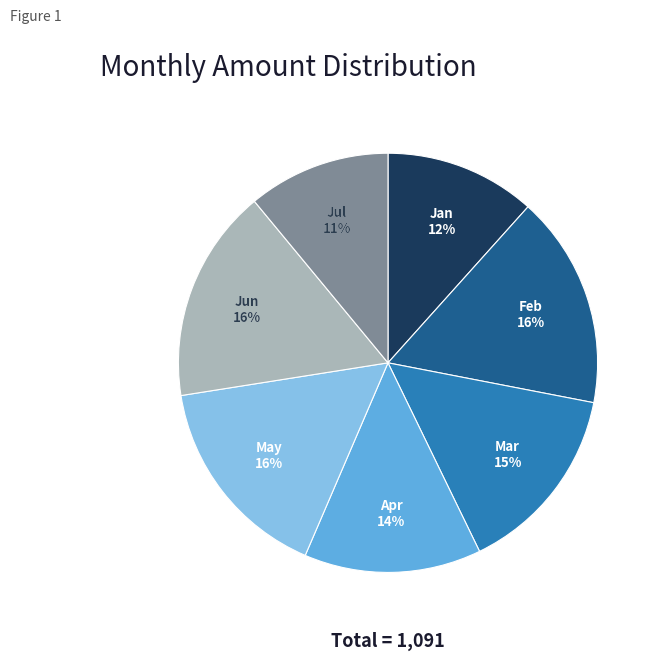

The Feb slice represents 30% of the pie. True or false?

False